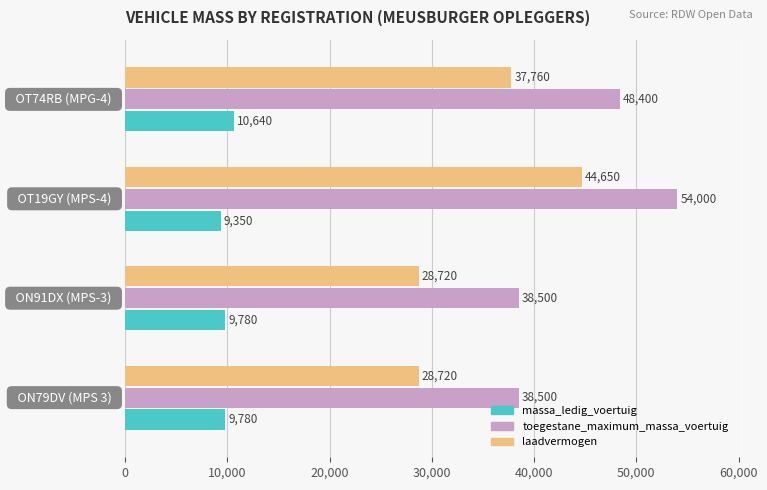

At how many categories does at least one series exceed 14293?

4